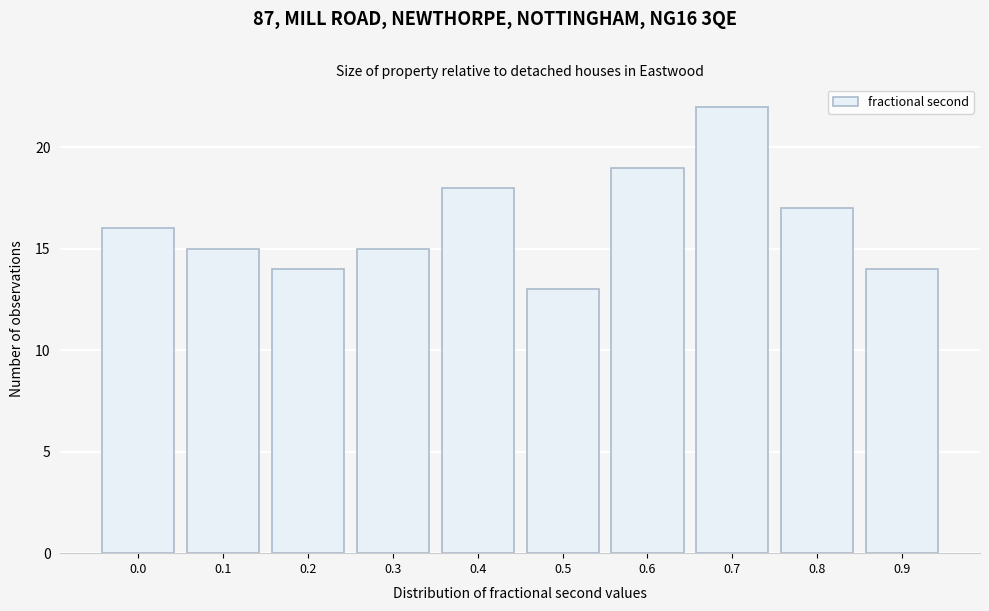

Reading left to right, what are all the values shown in this chart?

0.0=16	0.1=15	0.2=14	0.3=15	0.4=18	0.5=13	0.6=19	0.7=22	0.8=17	0.9=14